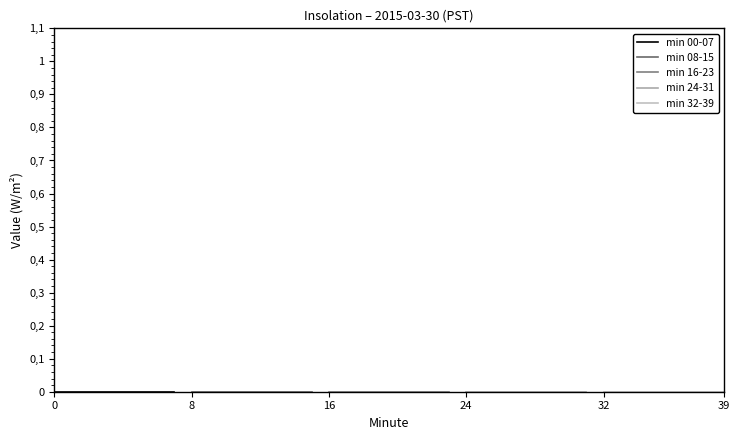

True or false: Hour 0 has more than 2 interior local peaks.

False